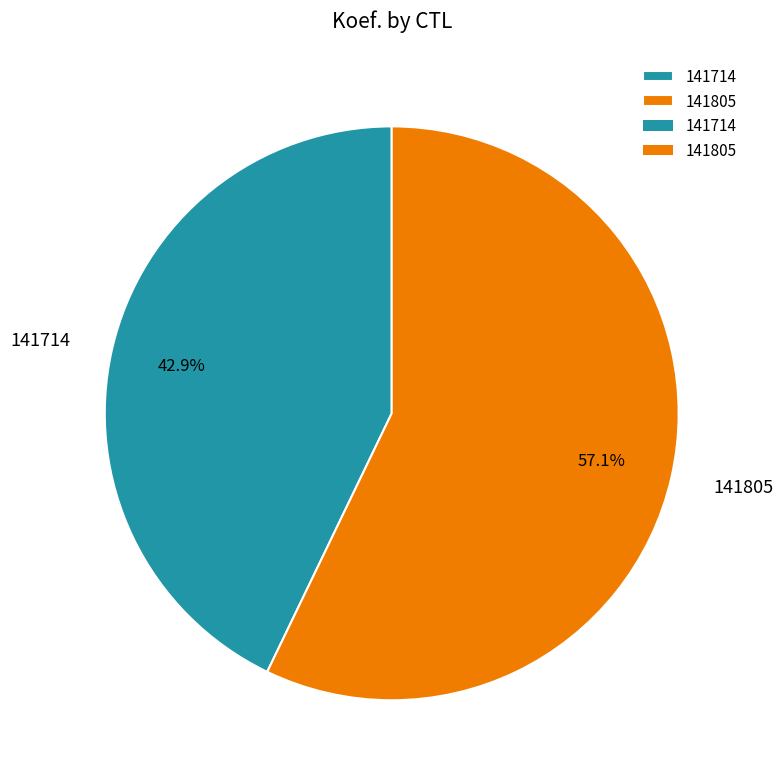

What percentage is the 141805 slice, to the nearest percent?

57%